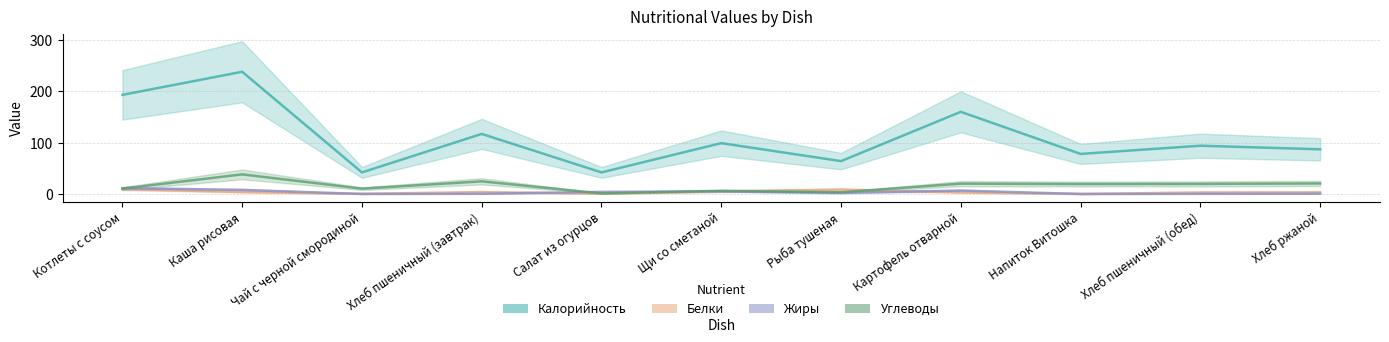

Which category has the highest value in the Углеводы series?

Каша рисовая